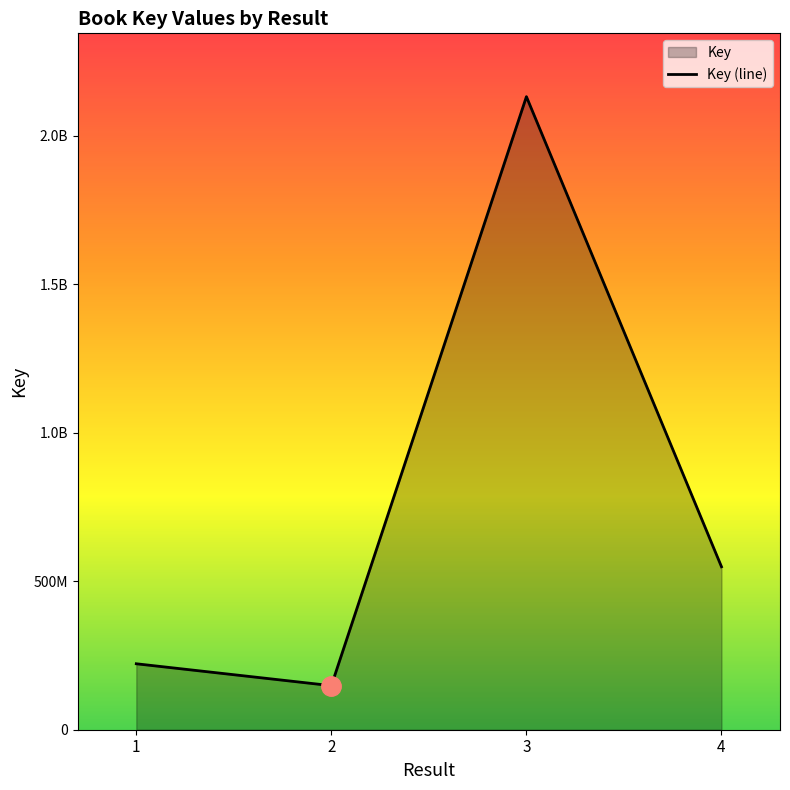

Where does the data first go above 548881891?

3